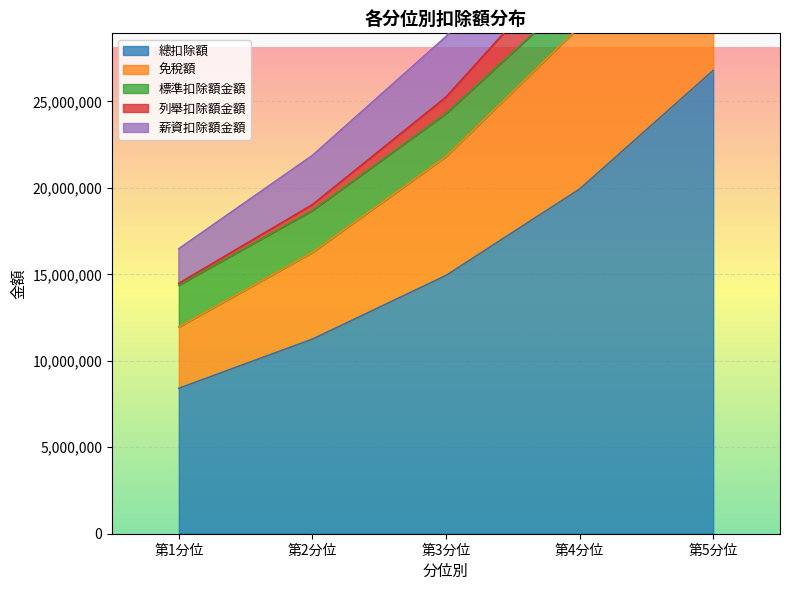

Rank the categories by 列舉扣除額金額 value from lowest to highest.

第1分位, 第2分位, 第3分位, 第4分位, 第5分位